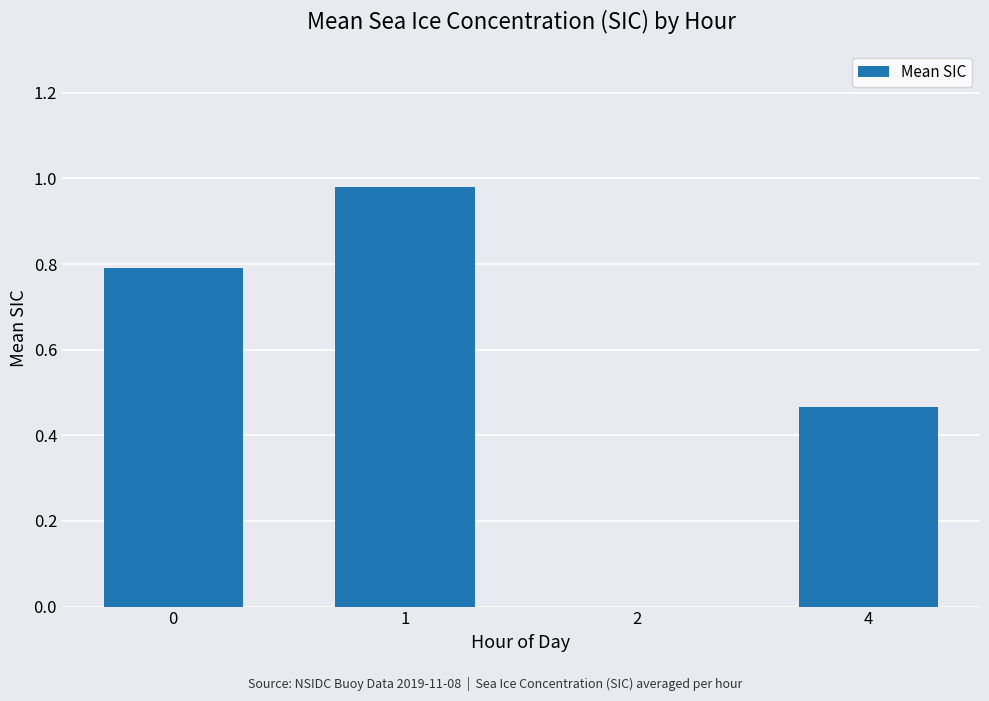

True or false: the data shows 0.0 at 2.

True